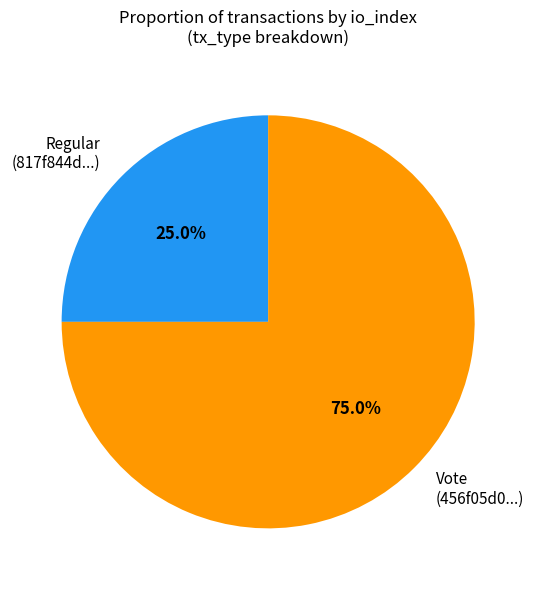

Rank the categories by value from highest to lowest.

Vote (456f05d0...), Regular (817f844d...)